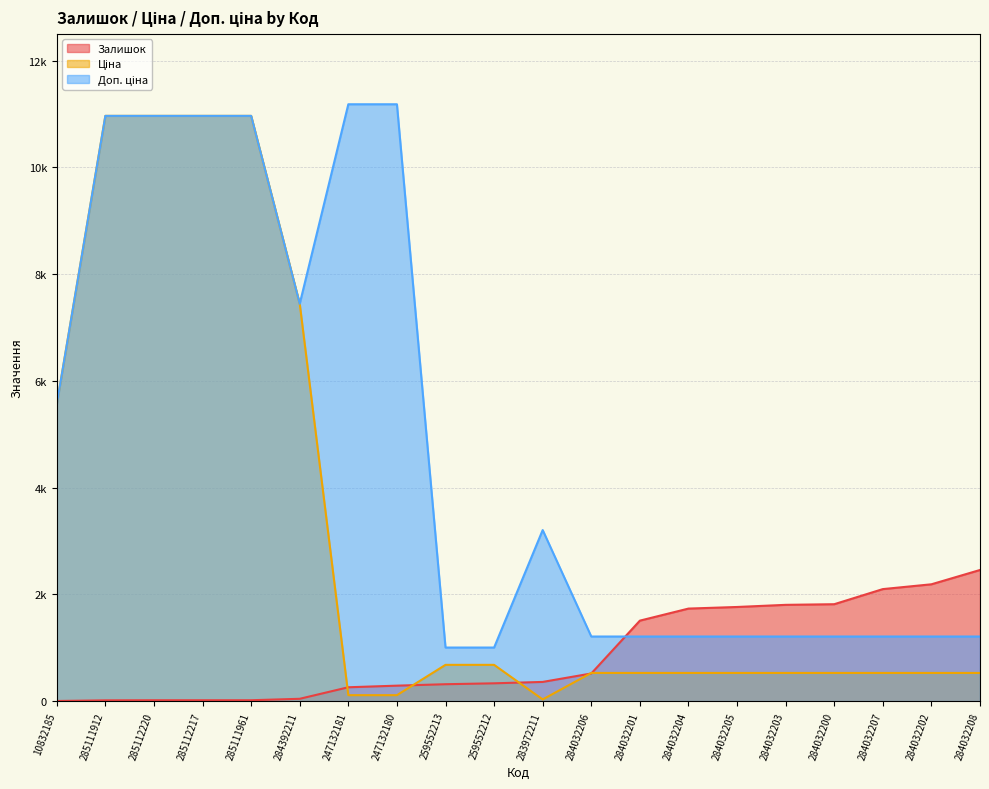

After their last crossing, which series has the higher values: Залишок or Ціна?

Залишок